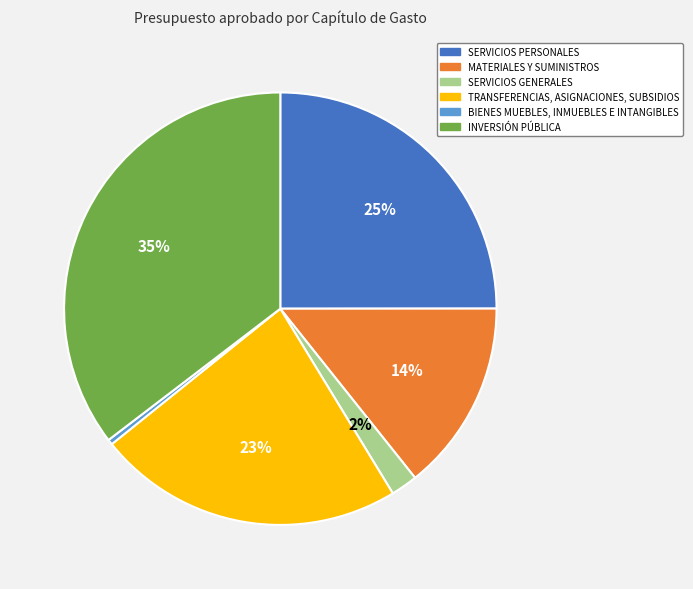

What percentage is the MATERIALES Y SUMINISTROS slice, to the nearest percent?

14%